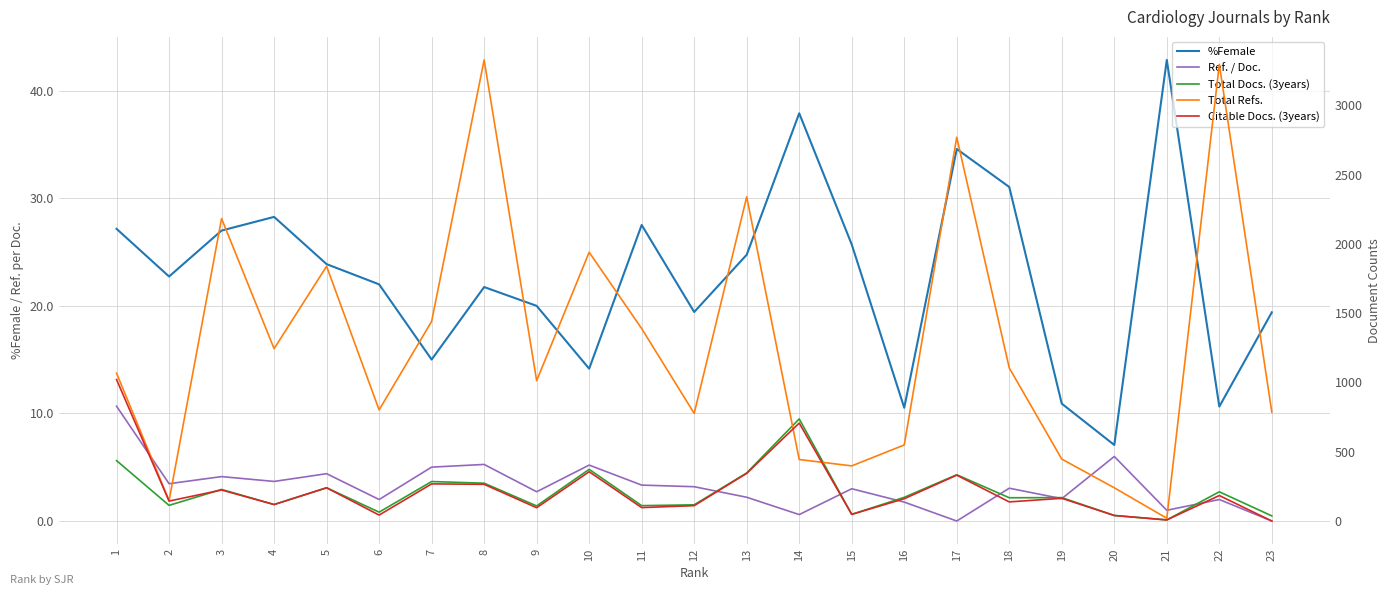

Between 11 and 18, which series saw the biggest shift?

Total Refs.